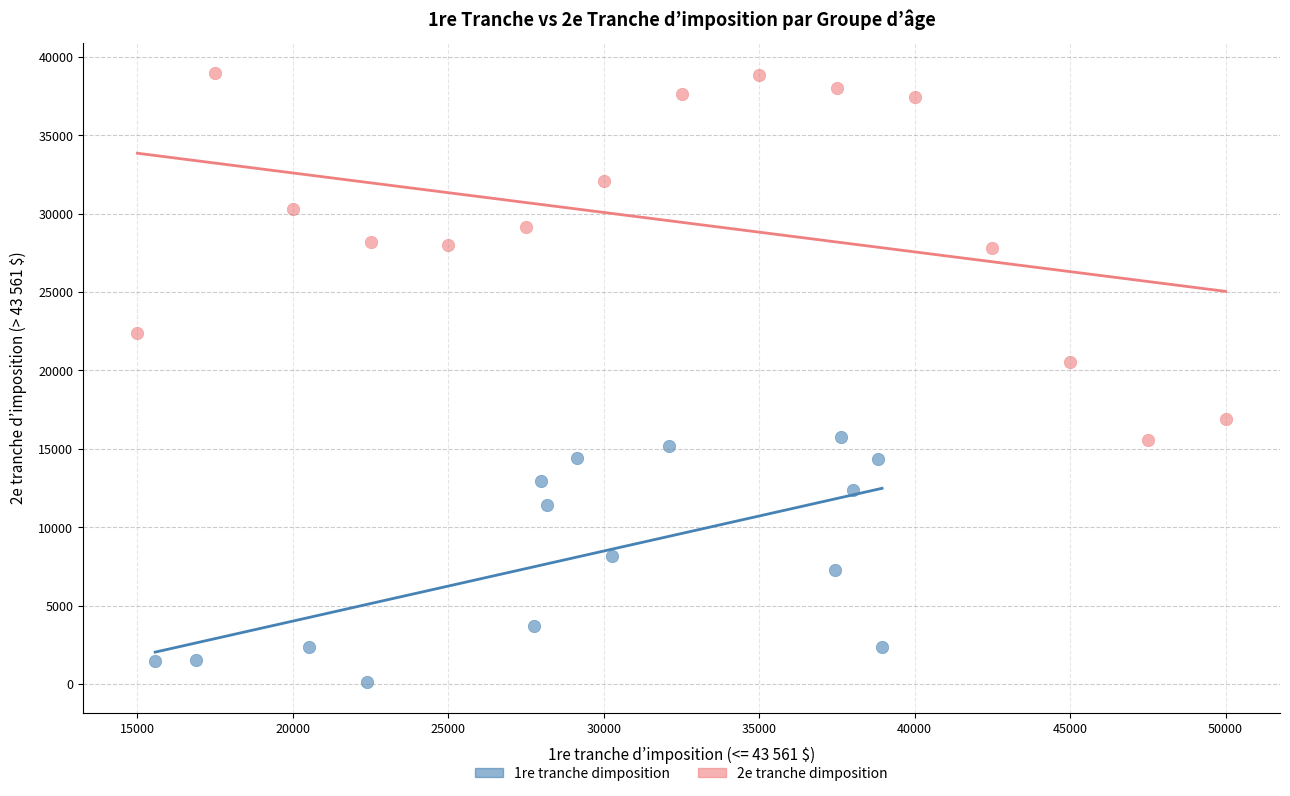

Which series contains the lowest Y value?

1re tranche dimposition